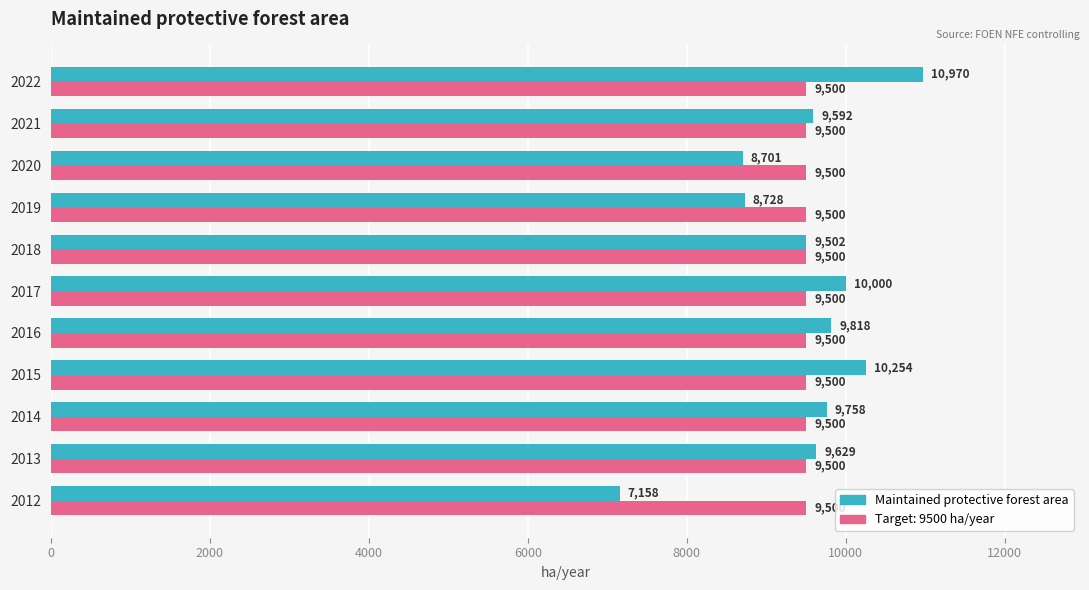

Is it true that Target: 9500 ha/year equals 9500.0 at 2014?

True